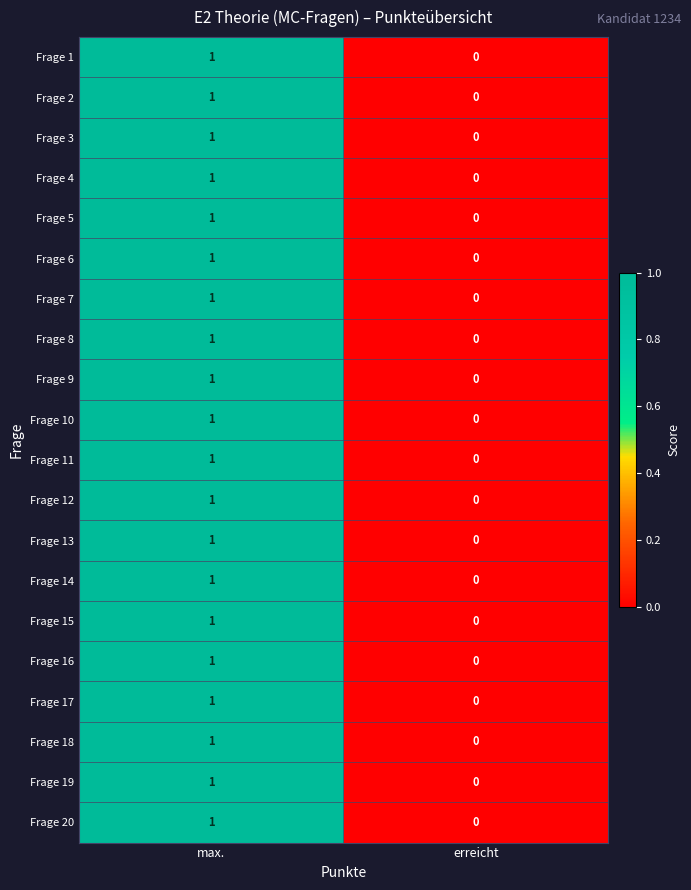

Which category has the highest value in the Frage 15 series?

max.